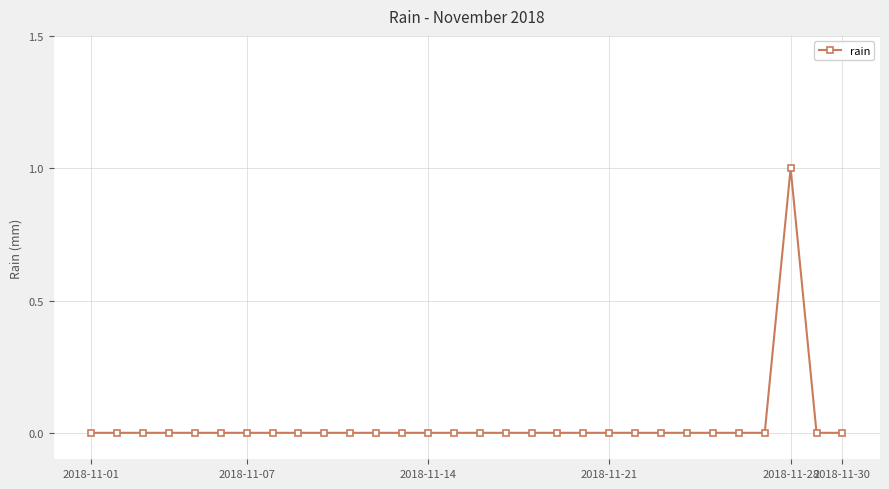

Reading left to right, transcribe all the data shown in this chart.

0	0	0	0	0	0	0	0	0	0	0	0	0	0	0	0	0	0	0	0	0	0	0	0	0	0	0	1	0	0